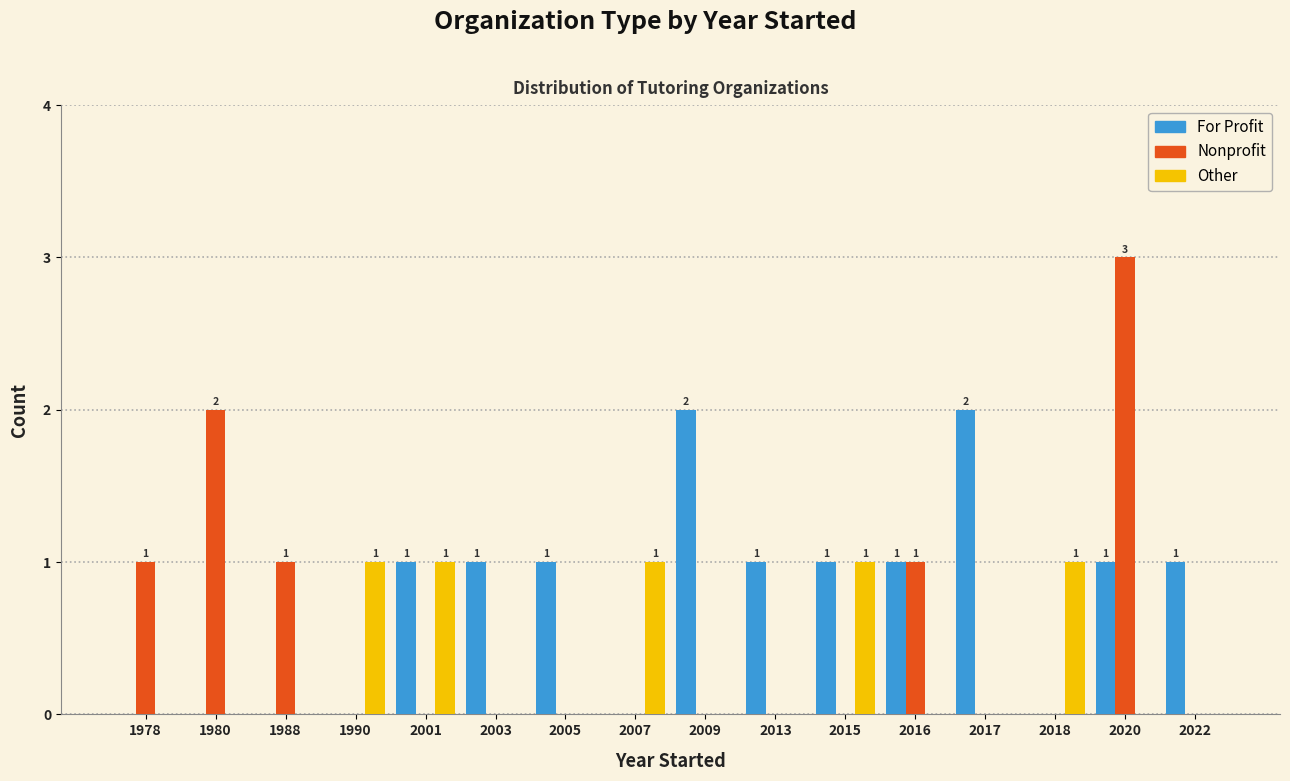

What is the sum of all Nonprofit values?

8